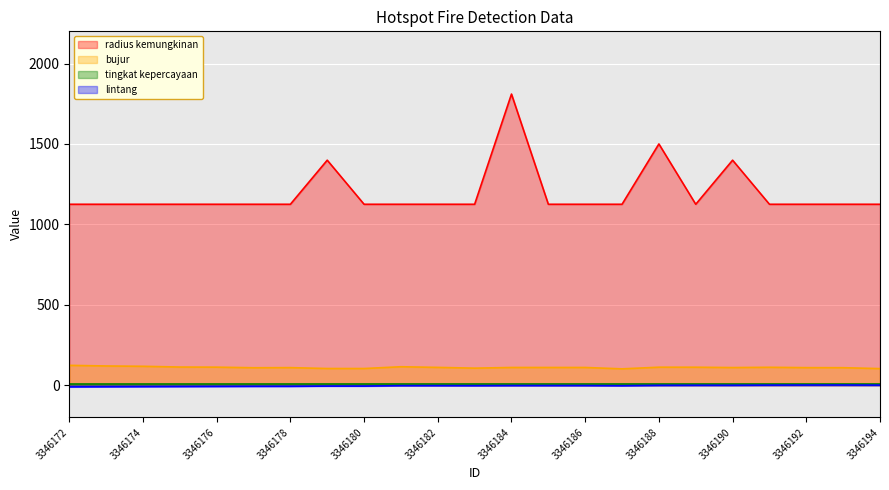

The bujur series shows 111.0 at 3346182. True or false?

True